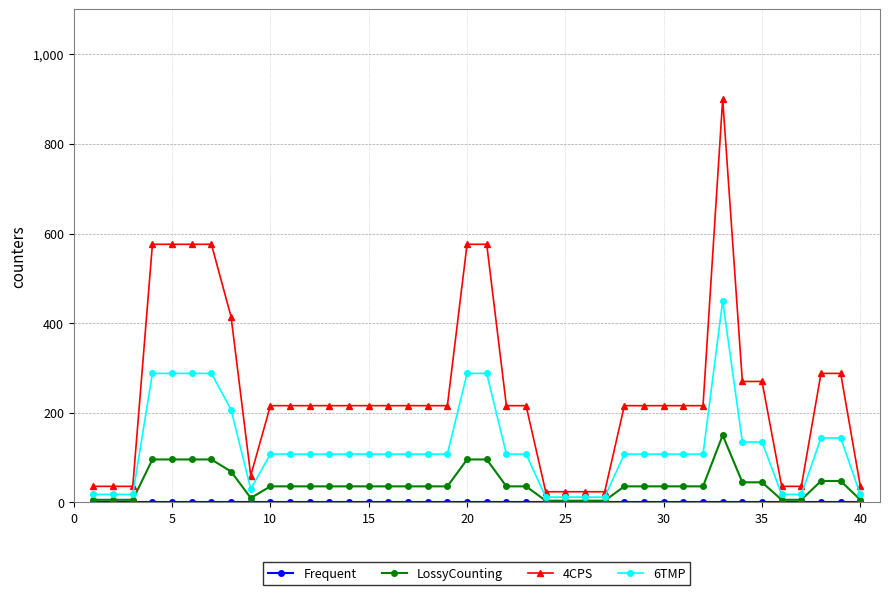

Which series has the largest total across all categories?

4CPS